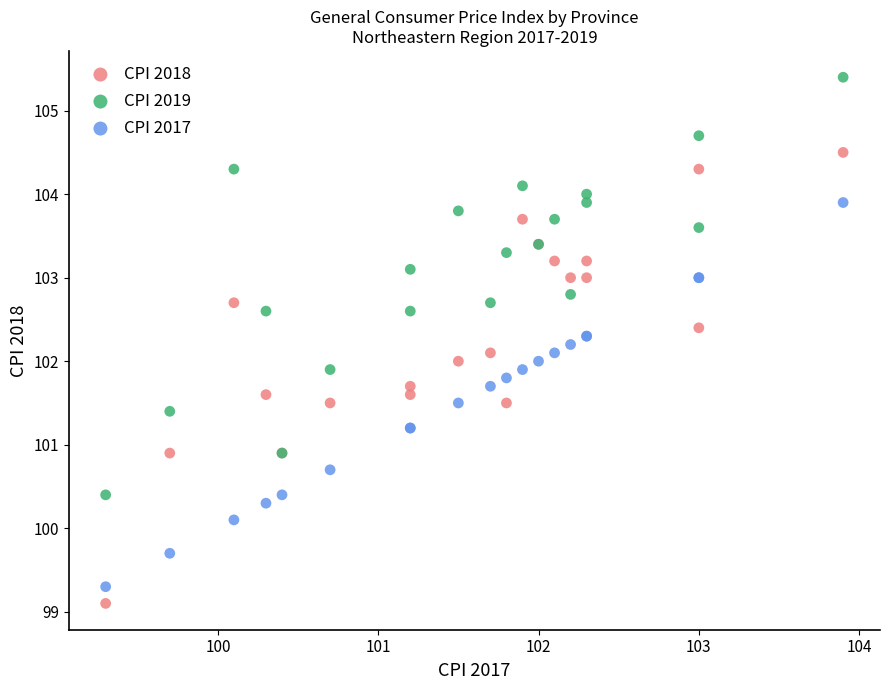

What is the X range (max minus min) for the scatter plot?

4.6